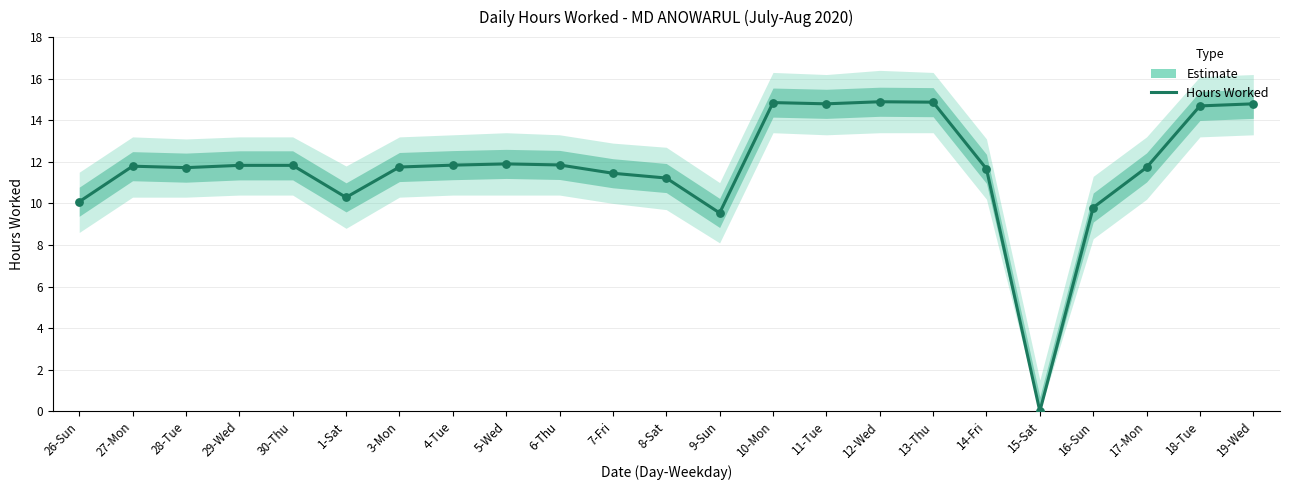

What is the ratio of the value at 11-Tue to the value at 17-Mon?

1.3